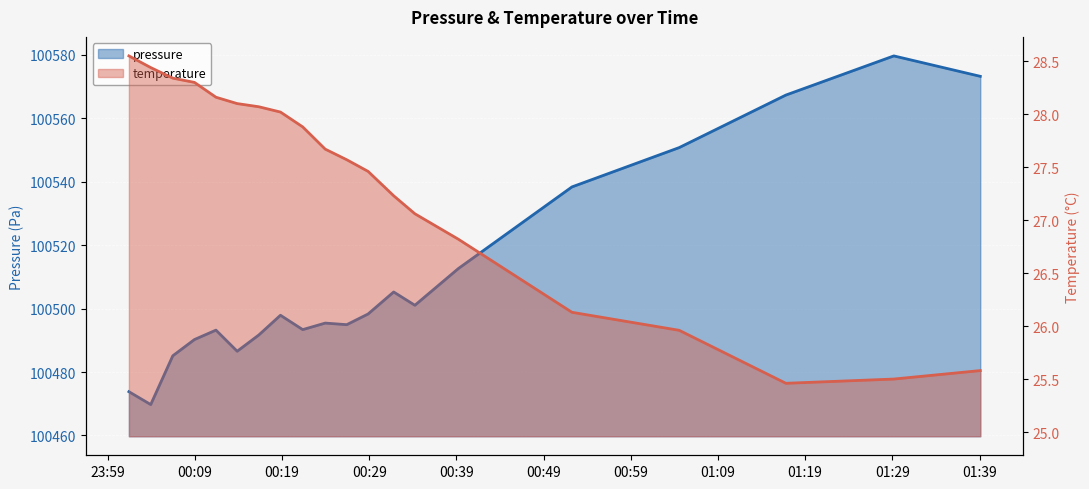

The value of pressure_line at 00:39 is 163257.9. True or false?

False